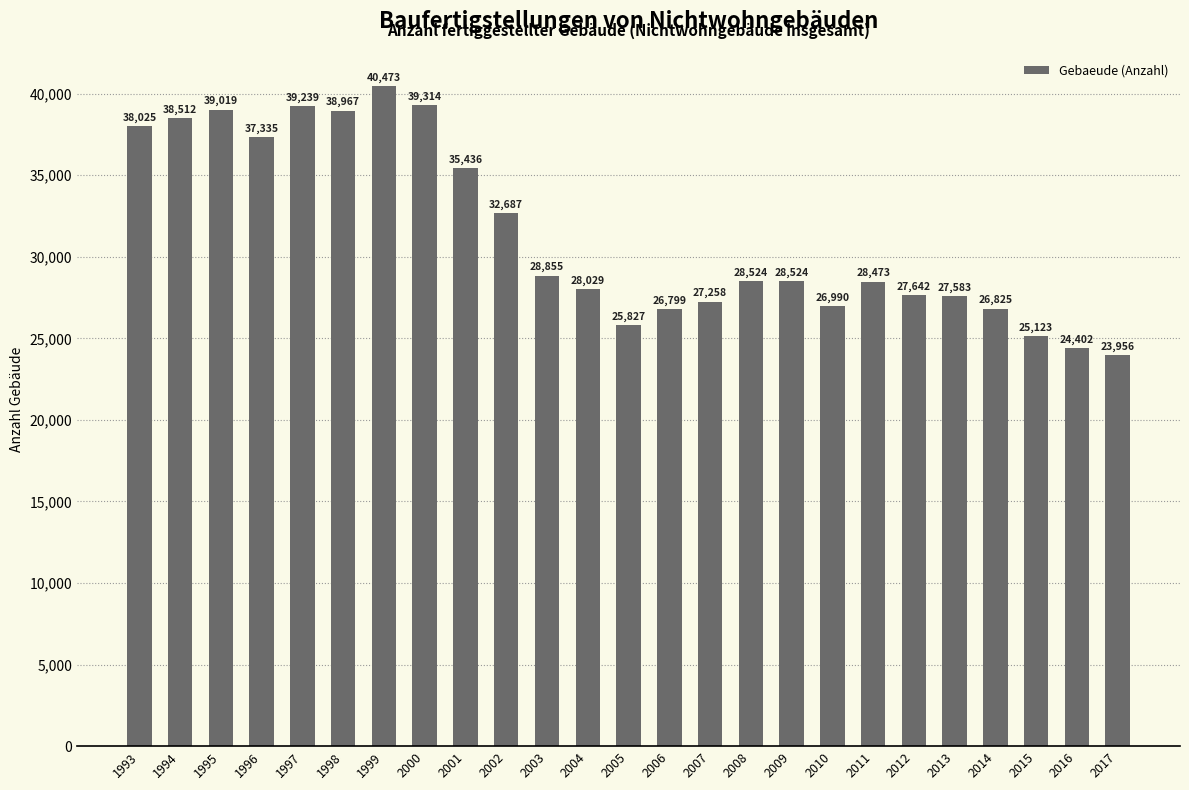

Reading left to right, transcribe all the data shown in this chart.

38025	38512	39019	37335	39239	38967	40473	39314	35436	32687	28855	28029	25827	26799	27258	28524	28524	26990	28473	27642	27583	26825	25123	24402	23956